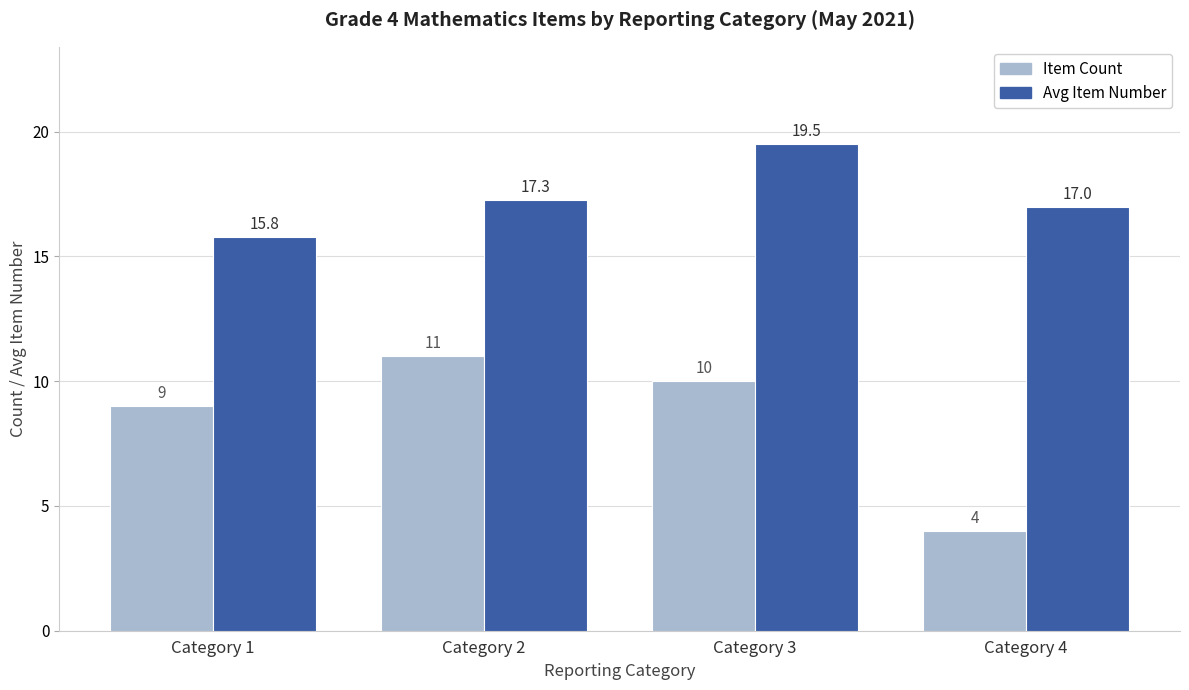

What is the sum of all Avg Item Number values?

69.6